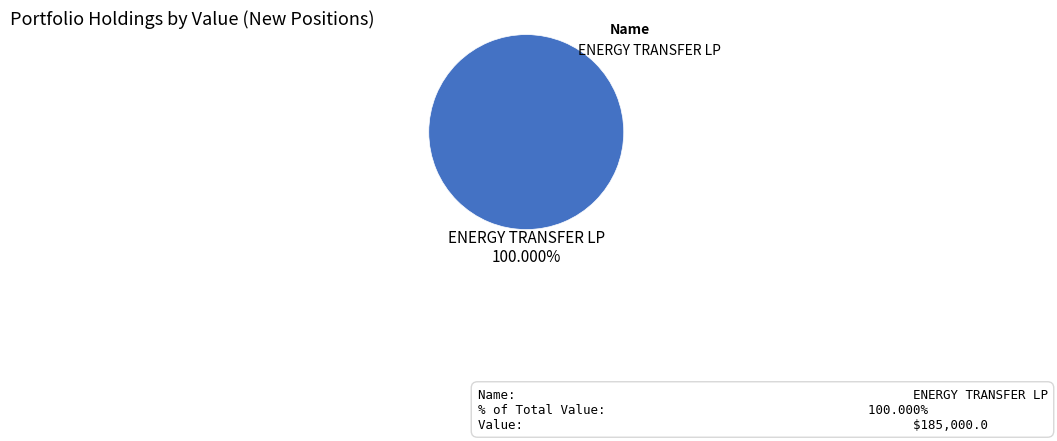

True or false: ENERGY TRANSFER LP accounts for 100% of the total.

True